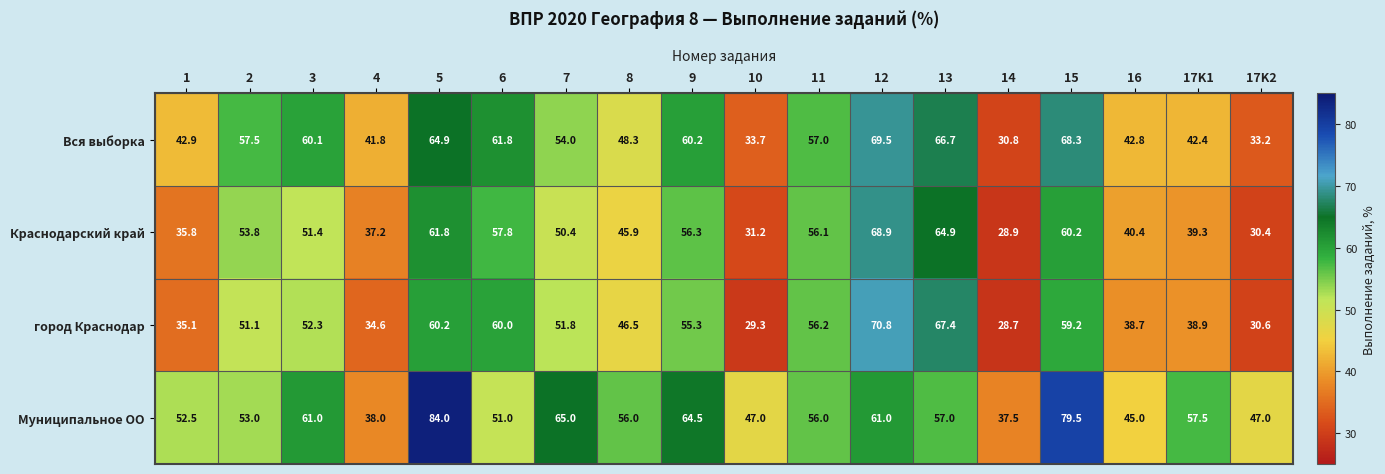

Which series has the largest total across all categories?

Муниципальное ОО